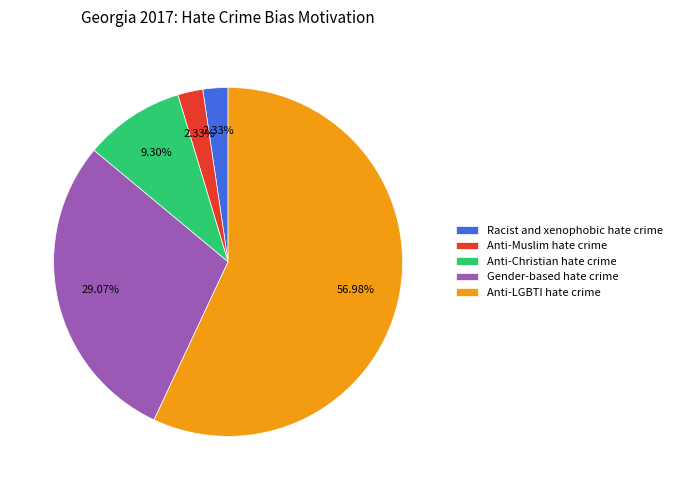

Which has a higher value, Anti-LGBTI hate crime or Anti-Muslim hate crime?

Anti-LGBTI hate crime